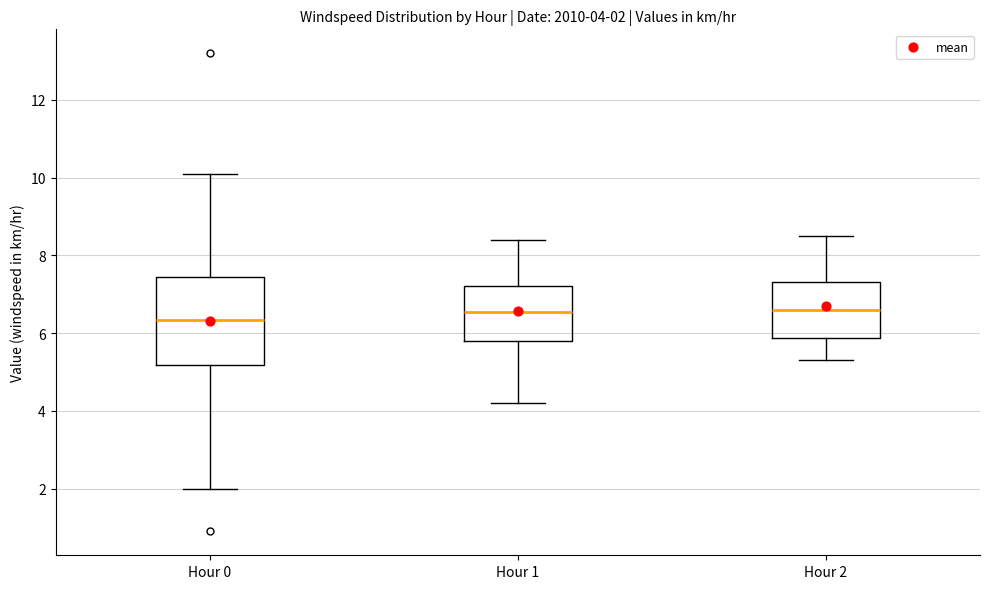

Comparing the boxes themselves (not the whiskers), which one is the tallest?

Hour 0